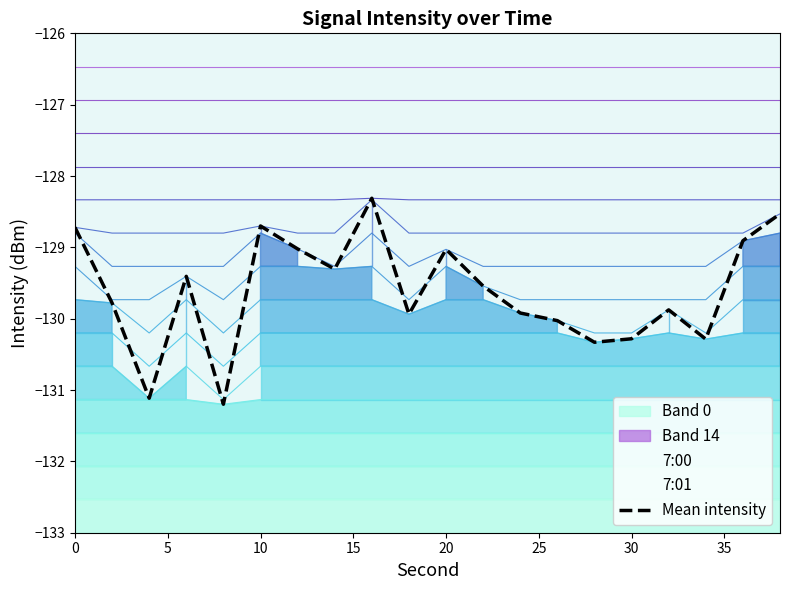

Reading left to right, extract all data points from this chart.

-128.7	-129.8	-131.1	-129.4	-131.2	-128.7	-129.0	-129.3	-128.3	-129.9	-129.0	-129.5	-129.9	-130.0	-130.3	-130.3	-129.9	-130.3	-128.9	-128.5